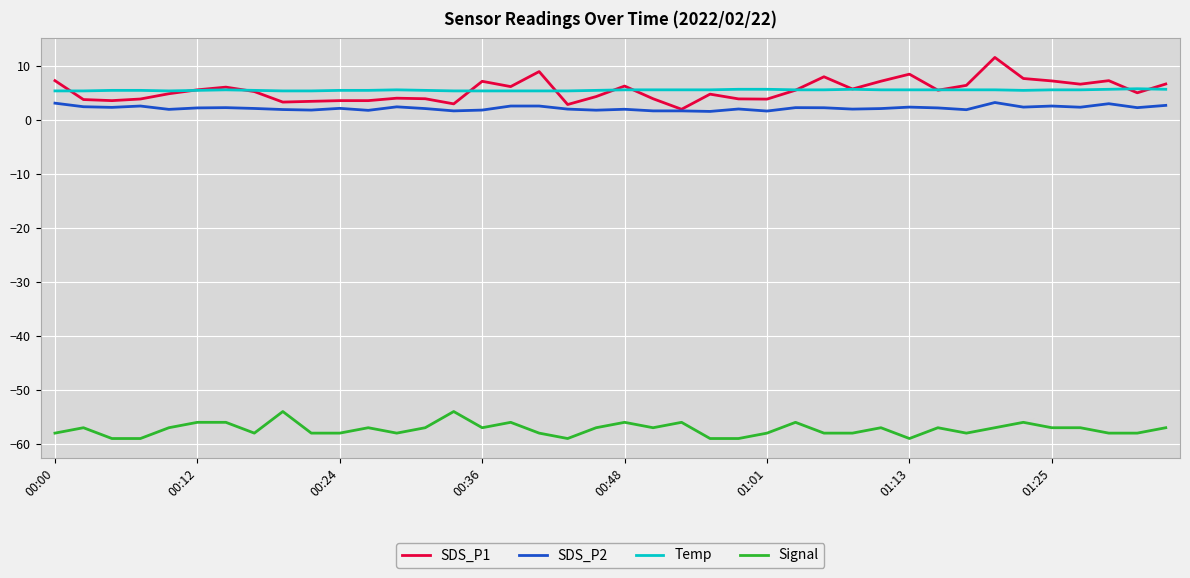

Is this an area chart (filled region under the line)?

No